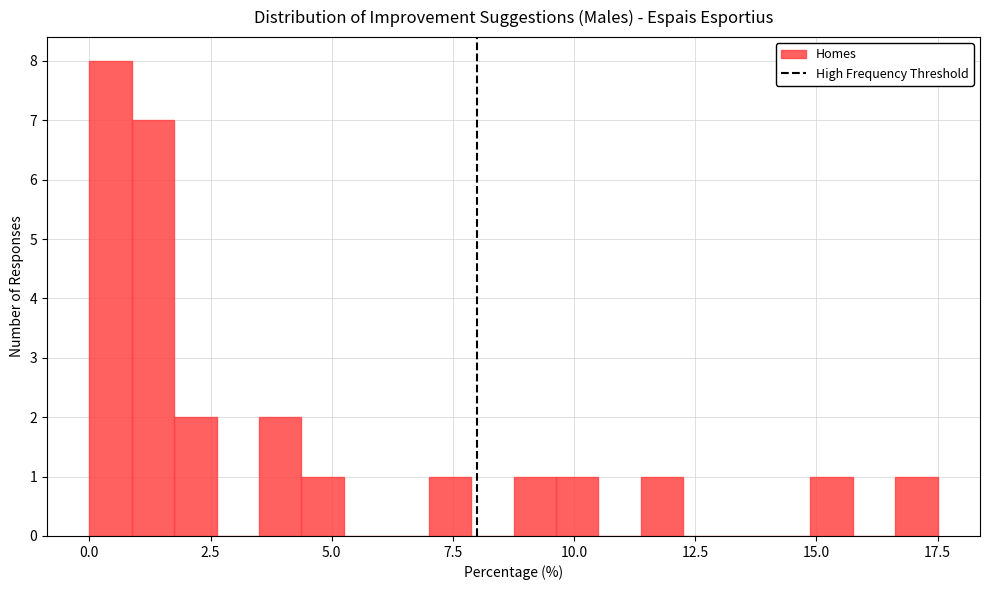

Around what value on the x-axis is the tallest bar? Give the approximate position of its centre, as read against the axis.

0.5